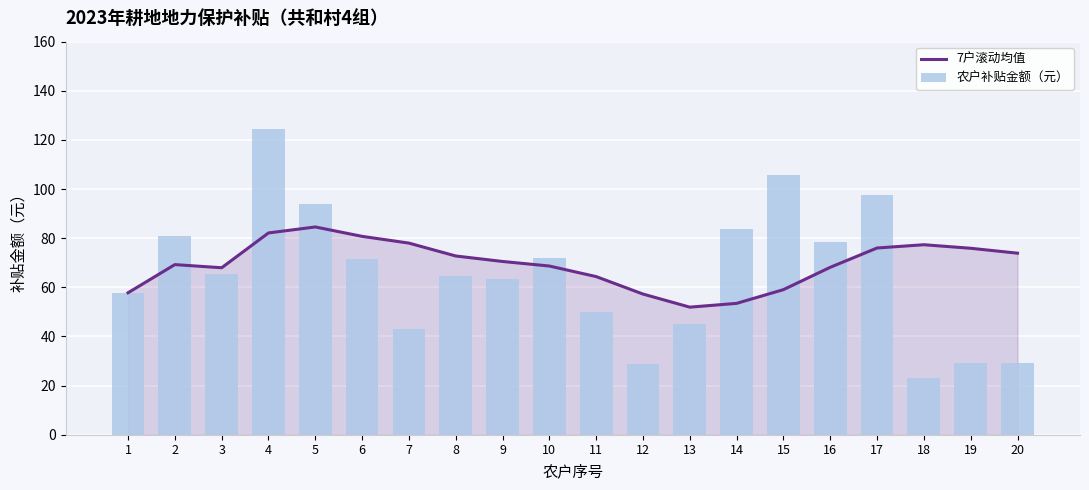

What is the sum of the 农户补贴金额（元） values at 17 and 10?

169.5